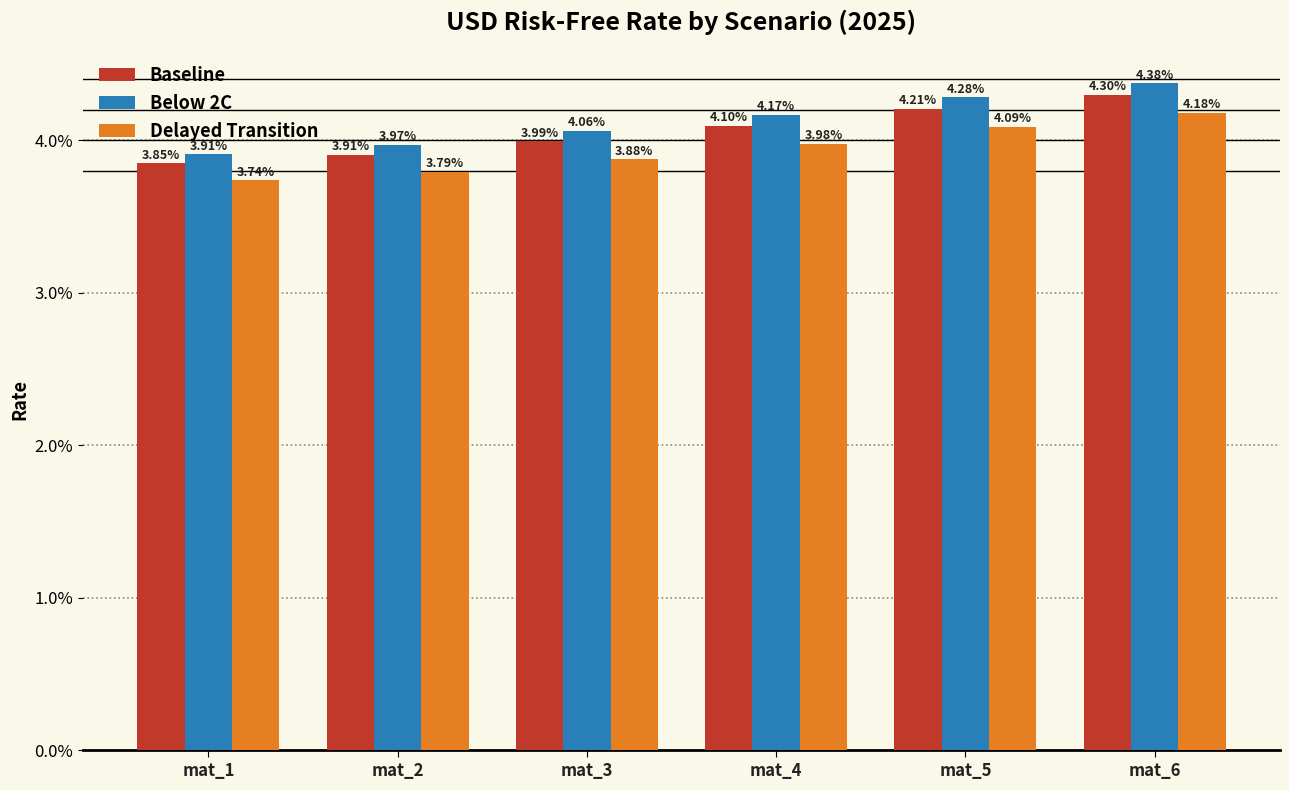

Which has a higher value, mat_6 or mat_1?

mat_6